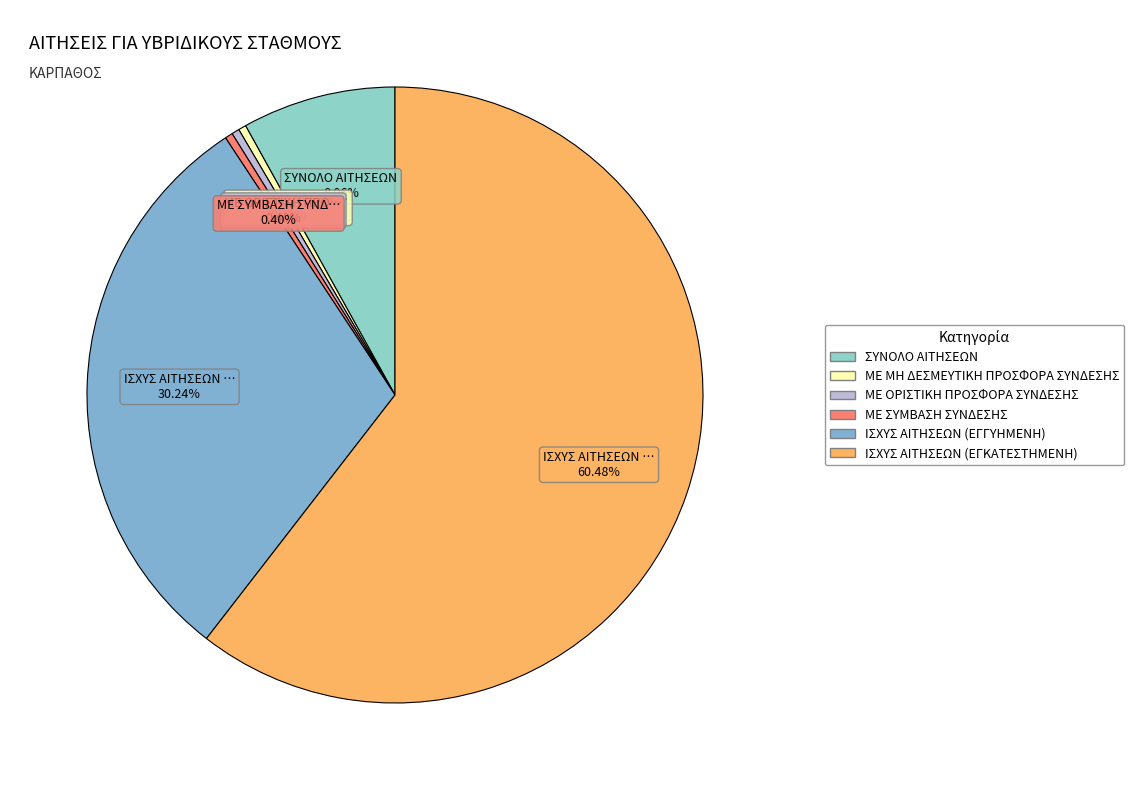

Is there a majority slice in this chart?

Yes